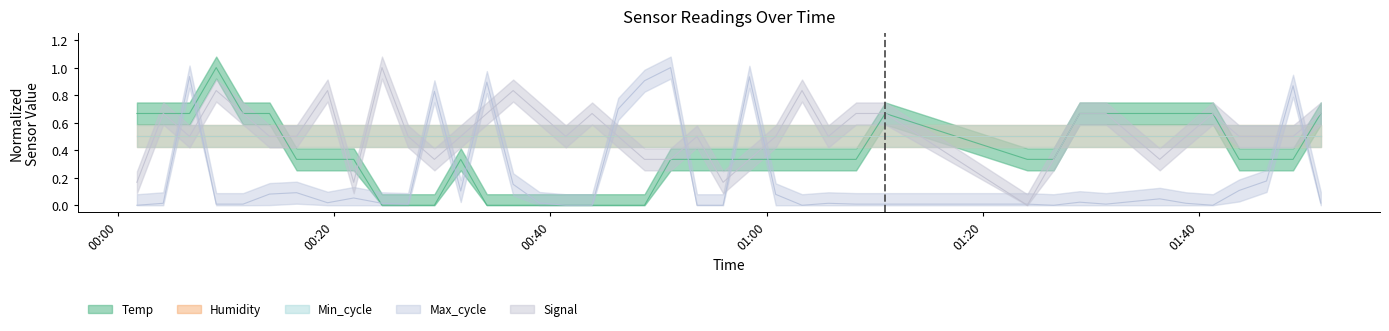

How many lines are shown in the chart?

3